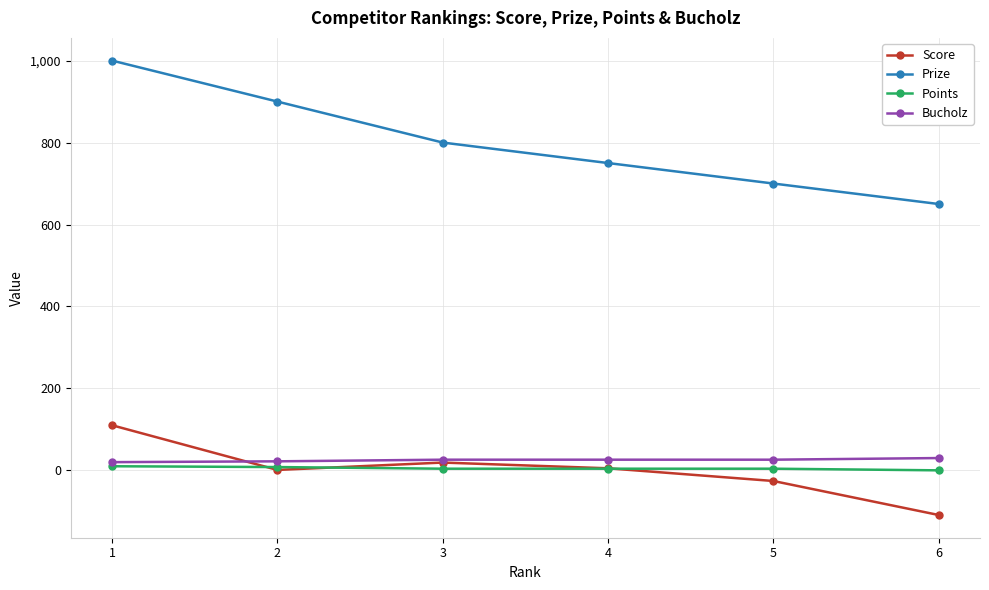

Between 1 and 4, which series saw the biggest shift?

Prize